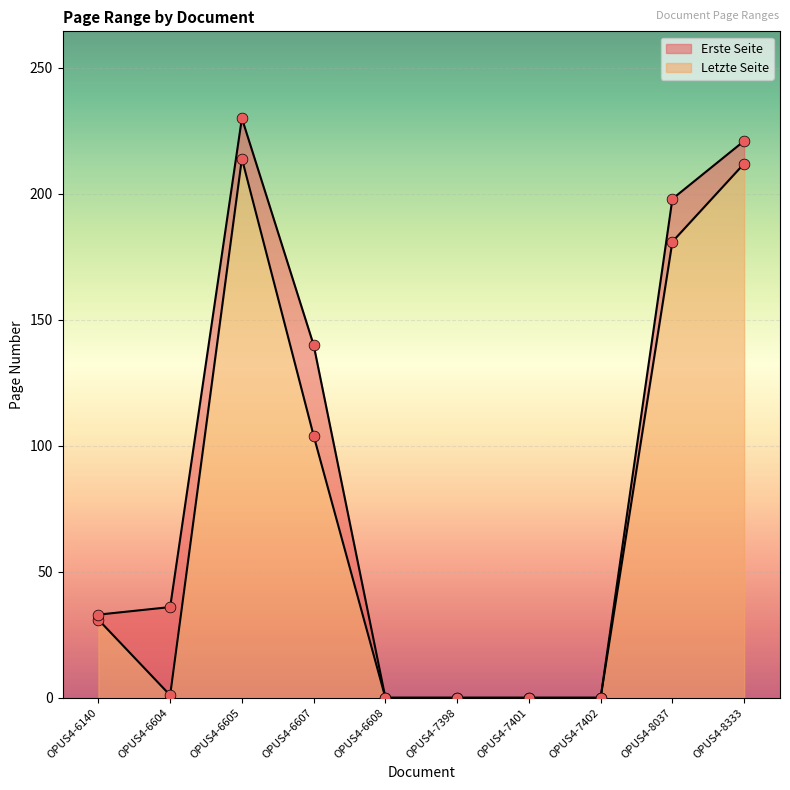

At which category is the sum across all series the highest?

OPUS4-6605